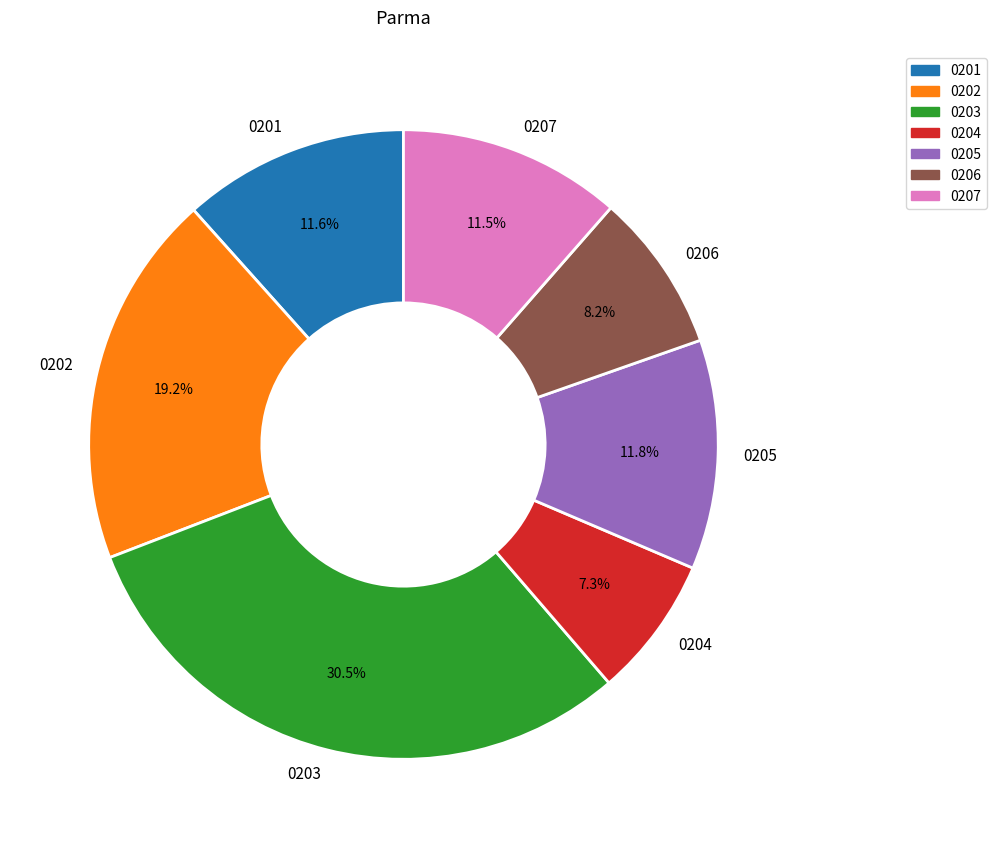

Which category has the biggest portion of the pie?

0203